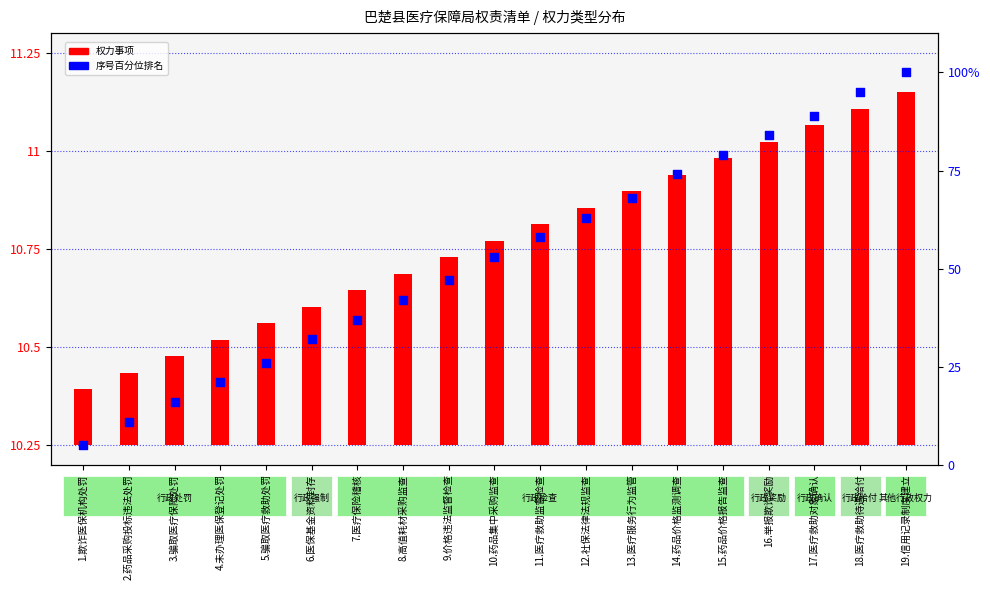

Which series has the largest total across all categories?

序号百分位排名